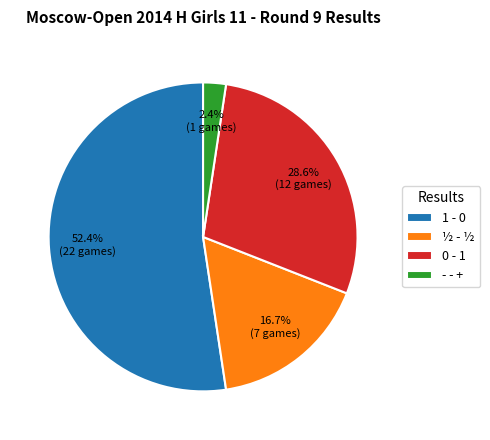

What is the majority slice?

1 - 0